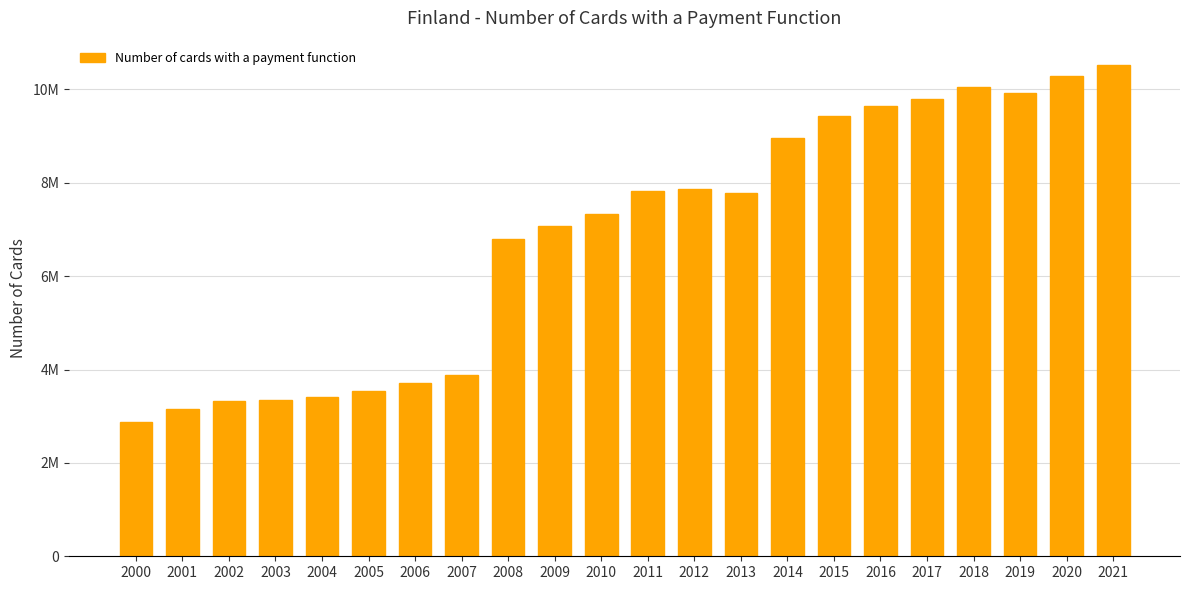

Does the chart contain any negative values?

No